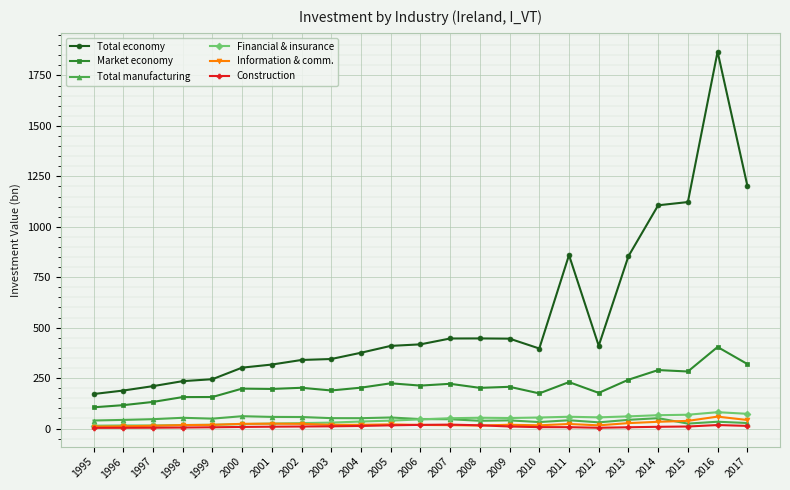

How many series are shown in this chart?

6